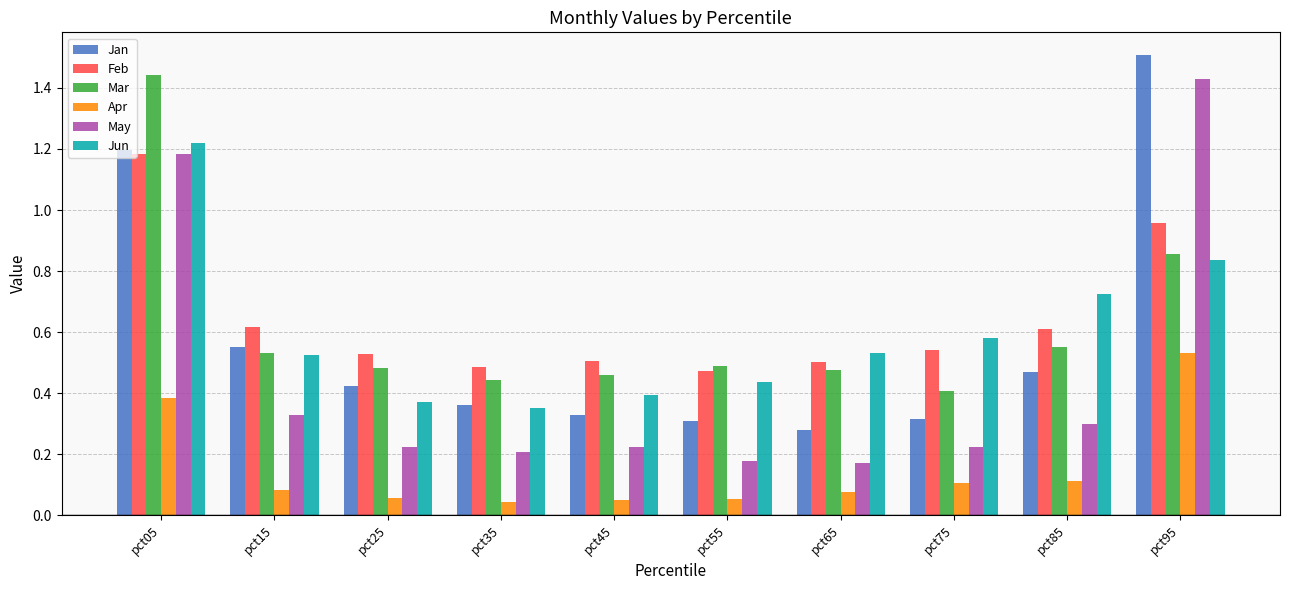

At which label does Apr reach its peak?

pct95